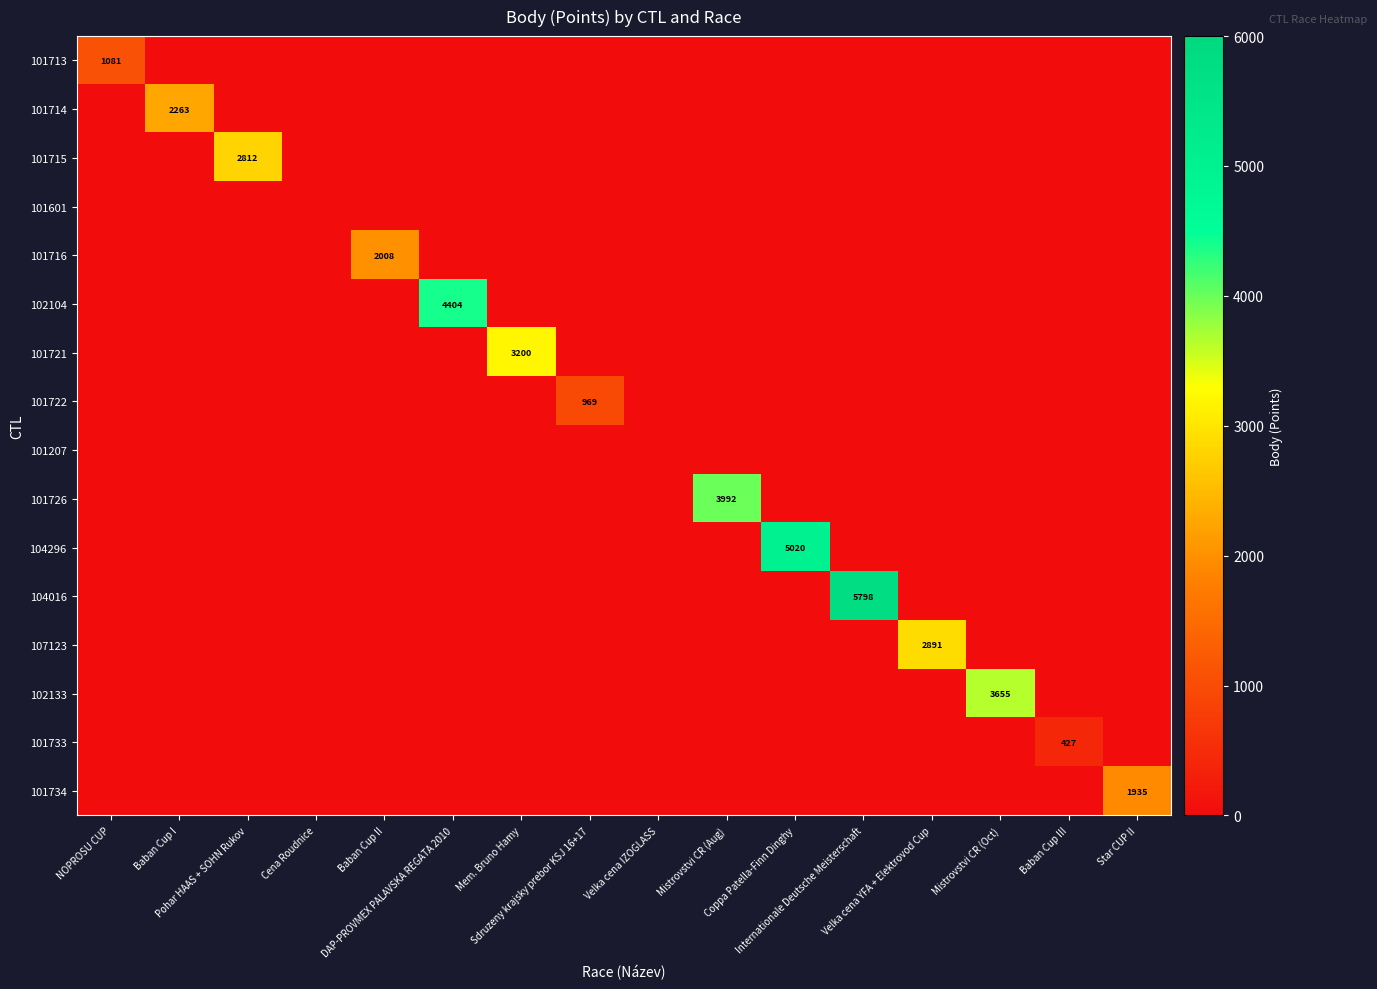

What is the difference between the 101733 values at Baban Cup III and Sdruzeny krajsky prebor KSJ 16+17?

427